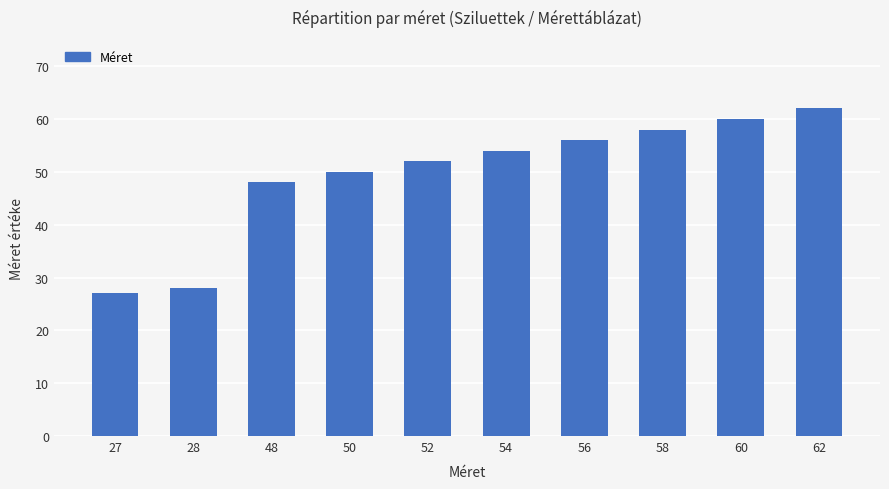

List the labels in order of value, largest first.

62, 60, 58, 56, 54, 52, 50, 48, 28, 27